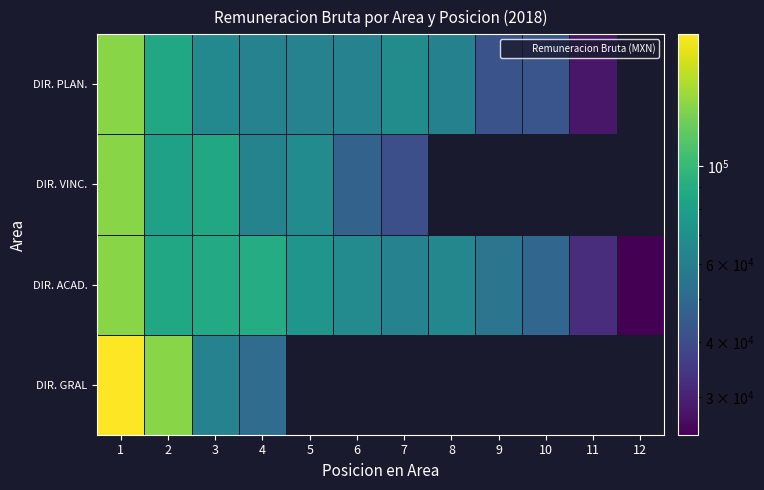

What is the difference between the DIR. GRAL values at 1 and 2?

61097.2